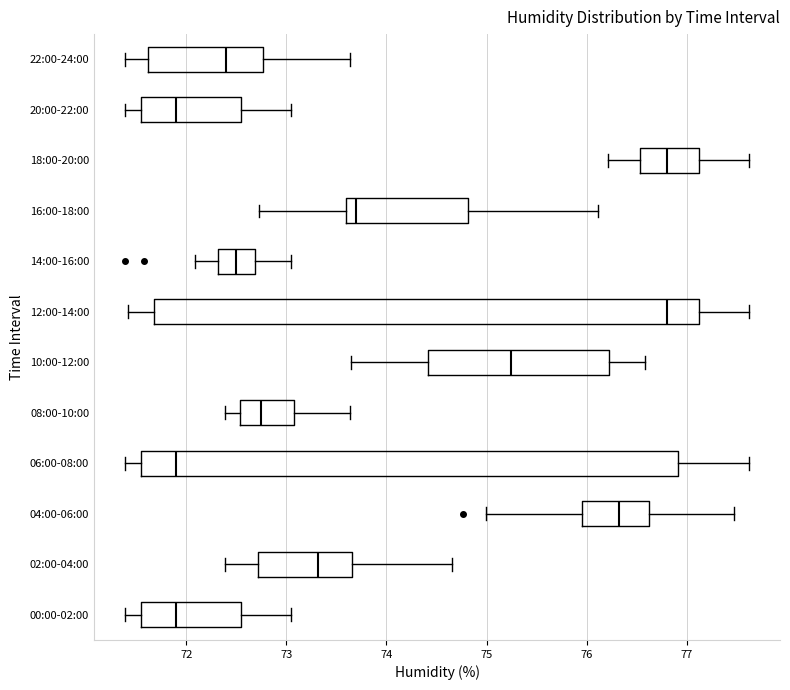

Reading bottom to top, read every box against the x-axis: the position of its median line, the range the box covers, and the ends of its whiskers. The values are not printed on the chart, so give them approximately, as read against the axis.

00:00-02:00: median 71.9, box 71.5 to 72.5, whiskers 71.4 to 73.1
02:00-04:00: median 73.3, box 72.7 to 73.7, whiskers 72.4 to 74.7
04:00-06:00: median 76.3, box 76.0 to 76.6, whiskers 75.0 to 77.5
06:00-08:00: median 71.9, box 71.5 to 76.9, whiskers 71.4 to 77.6
08:00-10:00: median 72.7, box 72.5 to 73.1, whiskers 72.4 to 73.6
10:00-12:00: median 75.2, box 74.4 to 76.2, whiskers 73.7 to 76.6
12:00-14:00: median 76.8, box 71.7 to 77.1, whiskers 71.4 to 77.6
14:00-16:00: median 72.5, box 72.3 to 72.7, whiskers 72.1 to 73.1
16:00-18:00: median 73.7, box 73.6 to 74.8, whiskers 72.7 to 76.1
18:00-20:00: median 76.8, box 76.5 to 77.1, whiskers 76.2 to 77.6
20:00-22:00: median 71.9, box 71.5 to 72.5, whiskers 71.4 to 73.1
22:00-24:00: median 72.4, box 71.6 to 72.8, whiskers 71.4 to 73.6